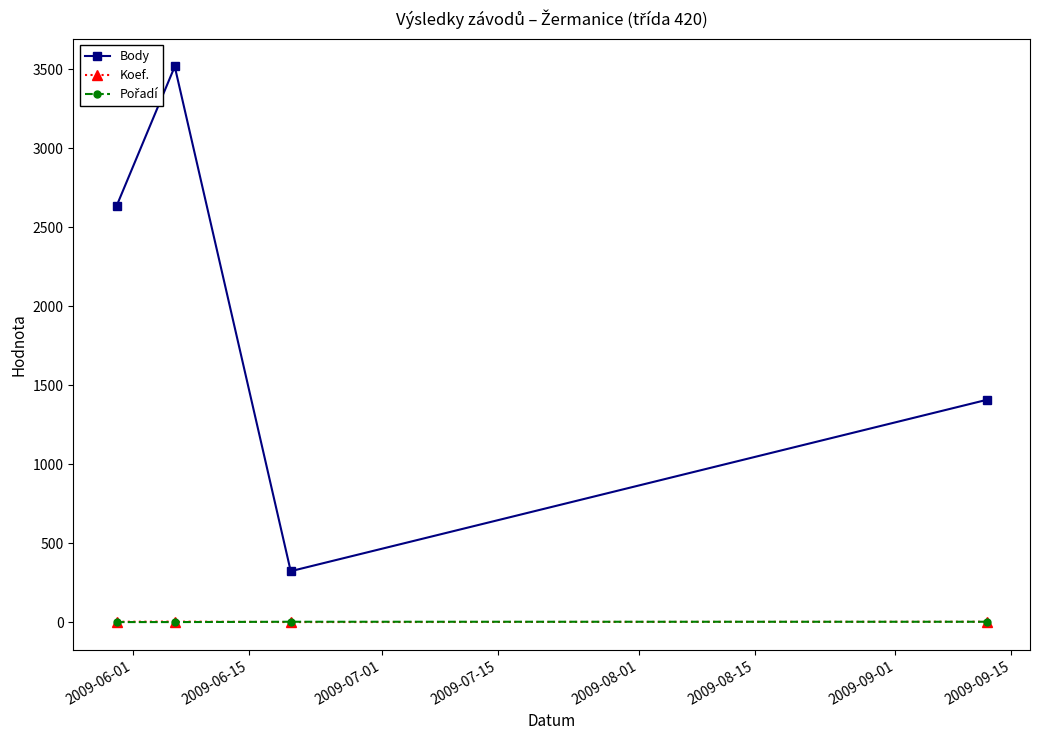

What is the maximum value shown in the chart?

3517